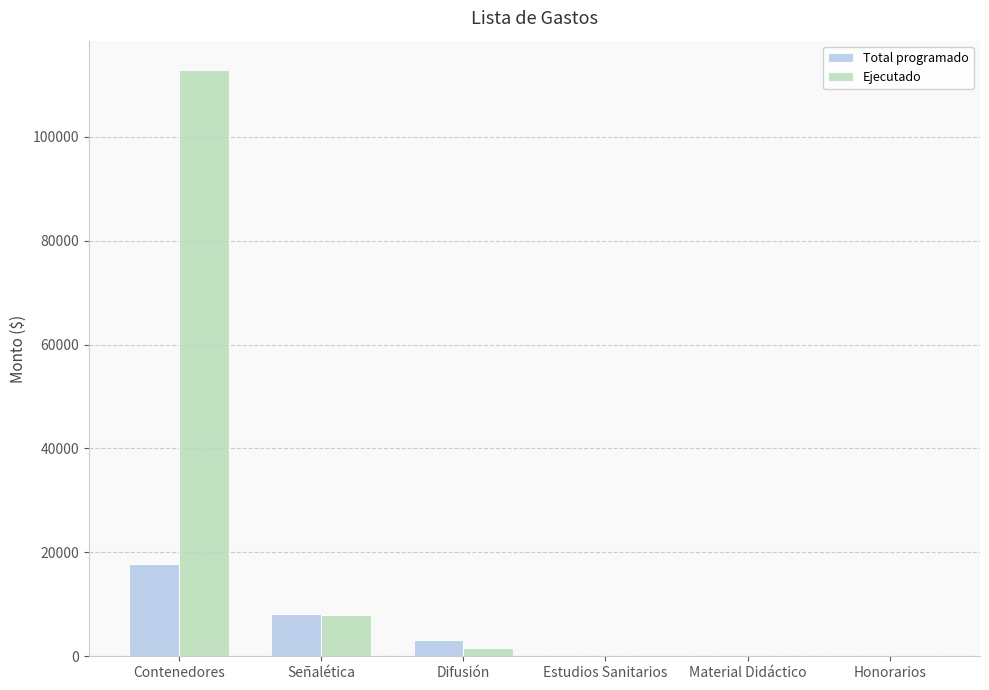

Which series has the widest spread of values?

Ejecutado